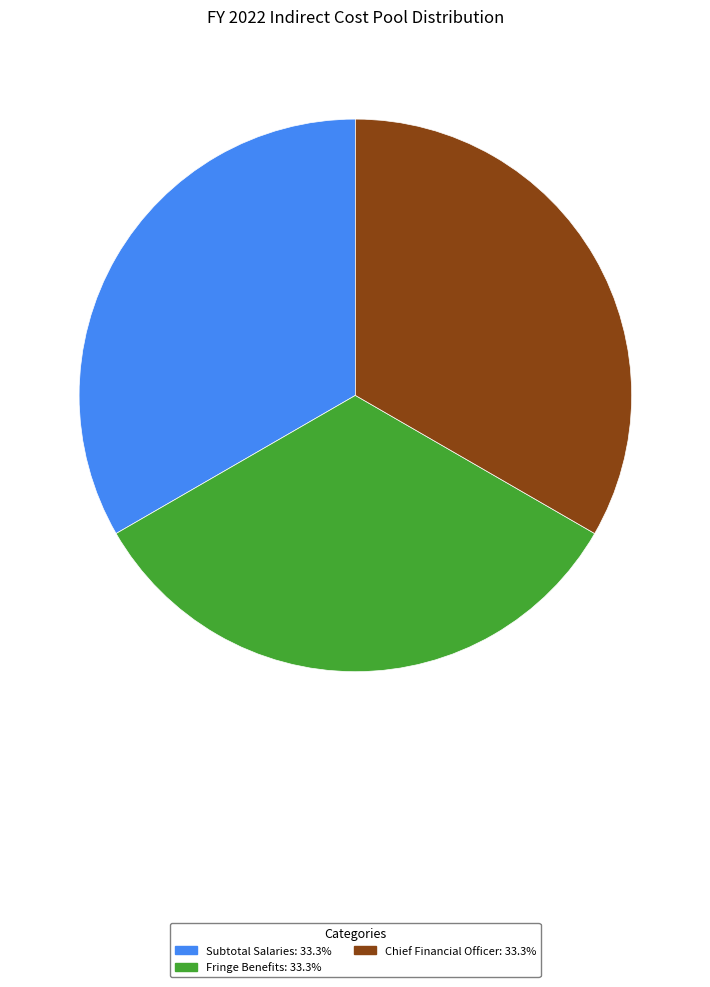

Is there any slice that represents more than half of the pie?

No